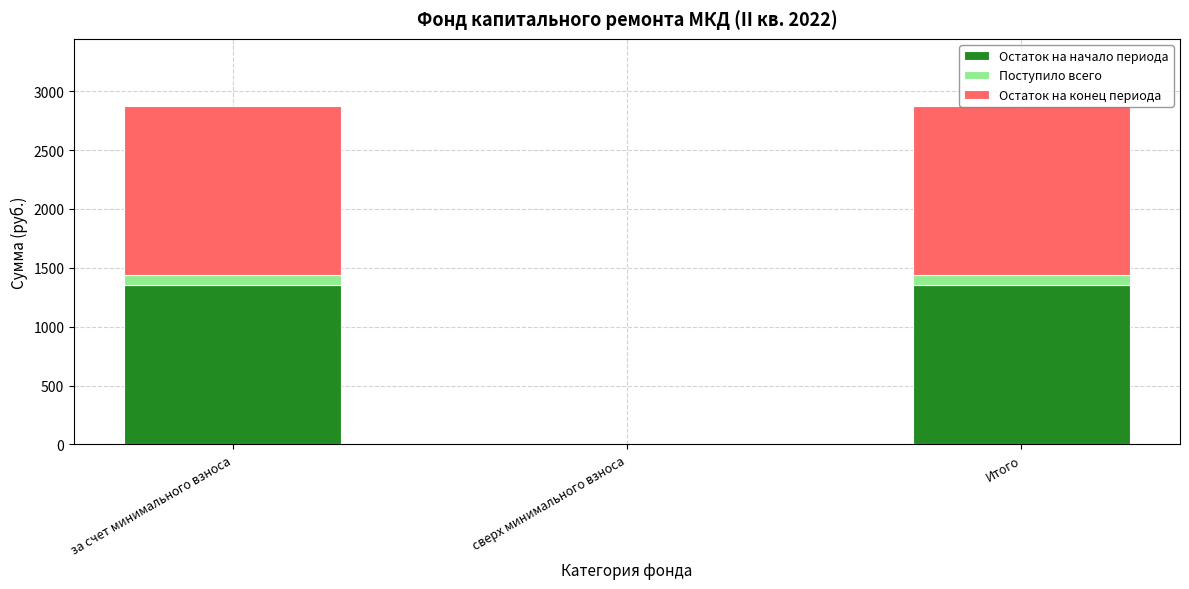

Are the bars grouped side by side (vs. stacked)?

No